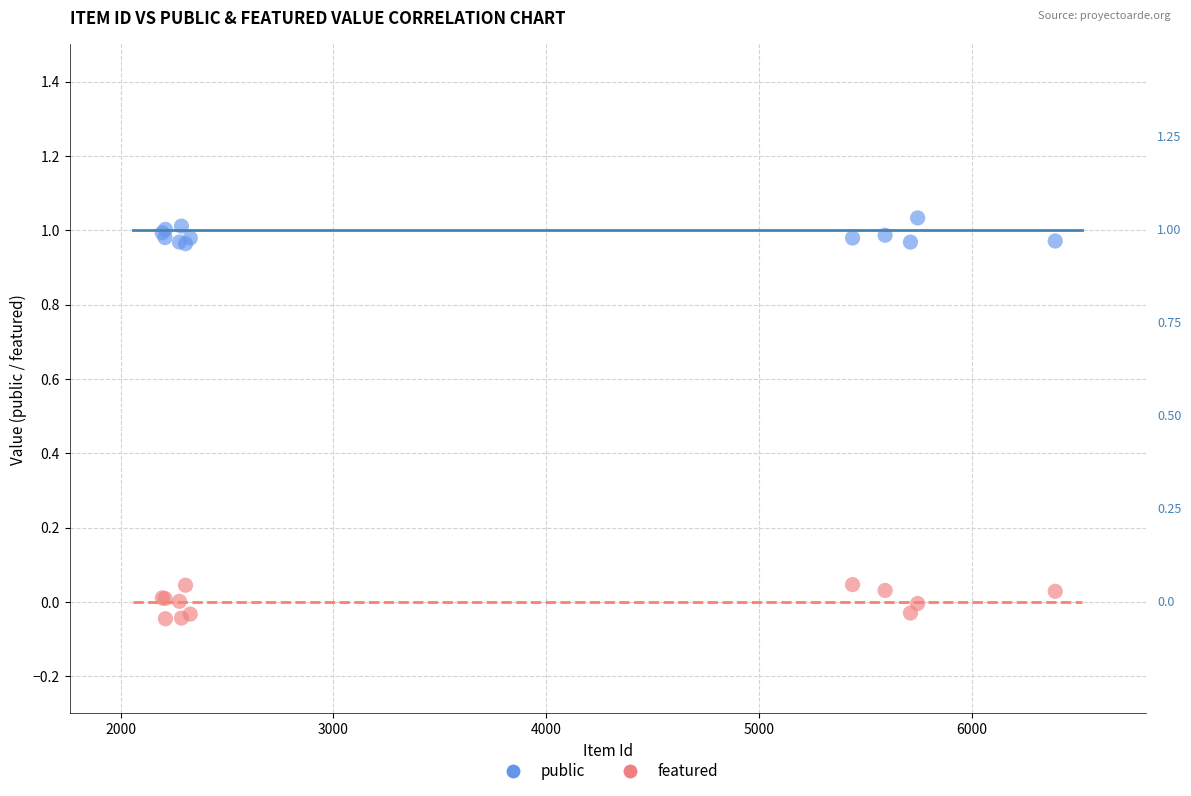

Which series reaches the maximum Y coordinate?

public